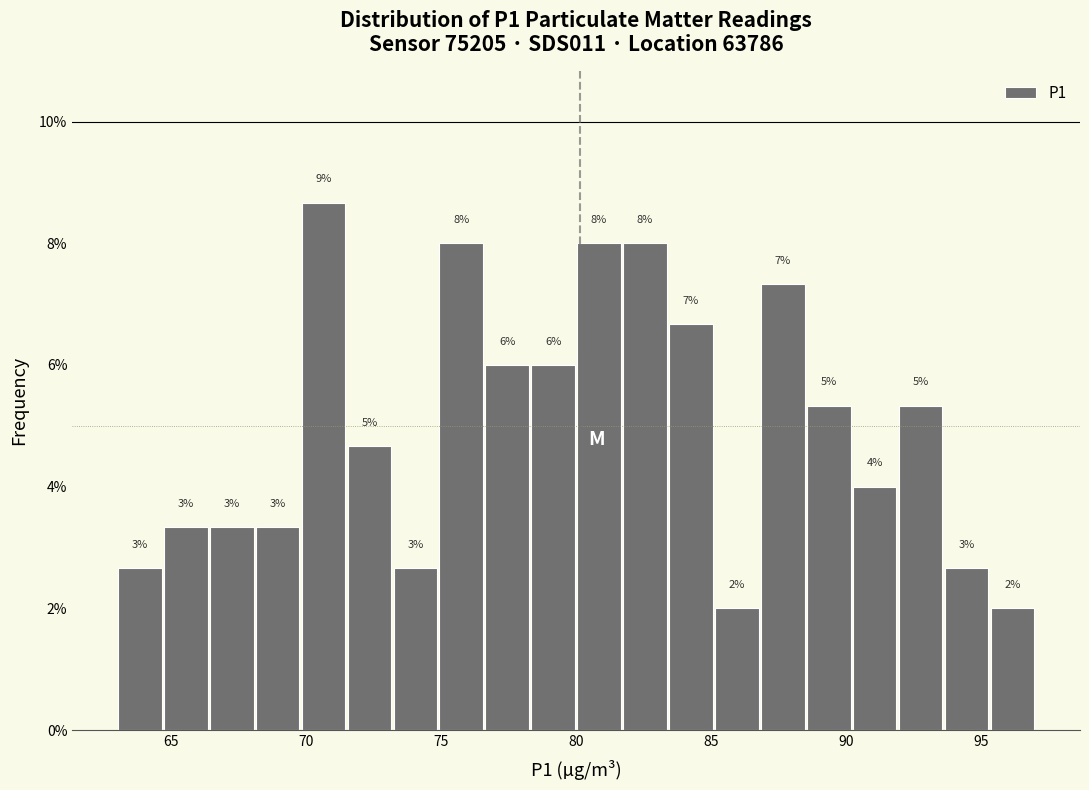

Read against the x-axis, roughly where is the centre of the tallest bar?

70.5